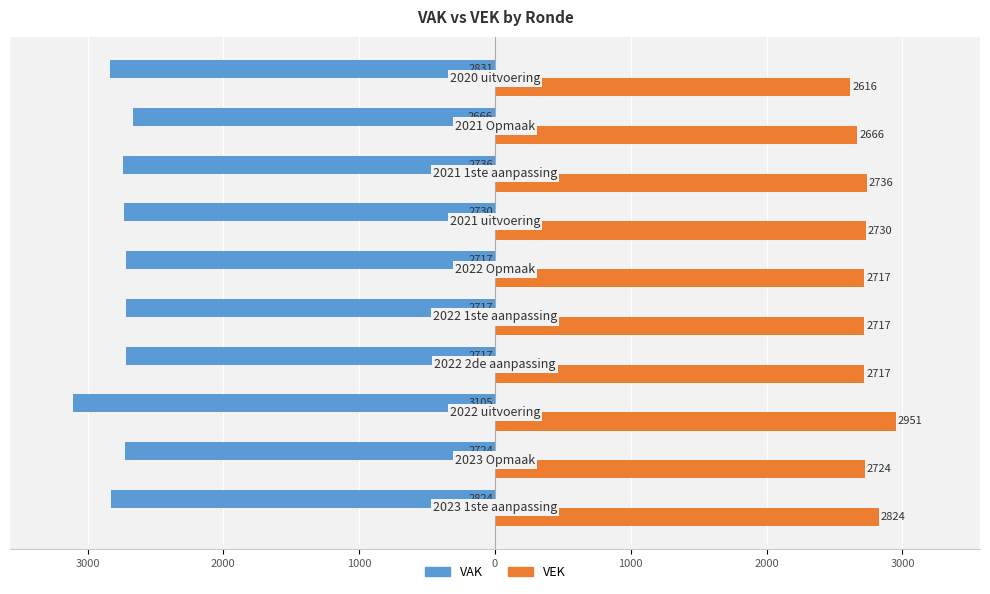

What are all the series names shown in the legend?

VAK, VEK